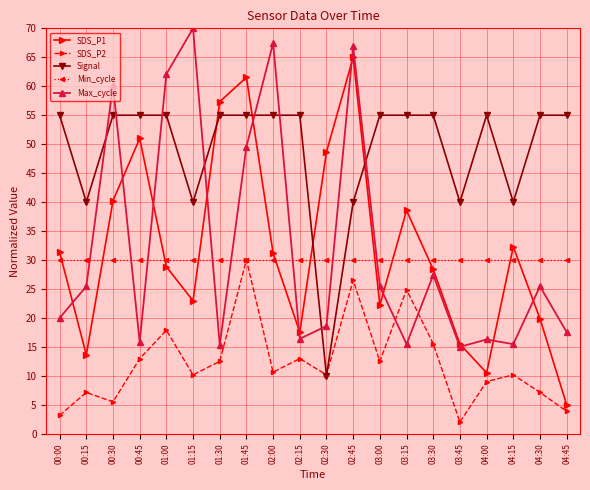

Is this an area chart (filled region under the line)?

No